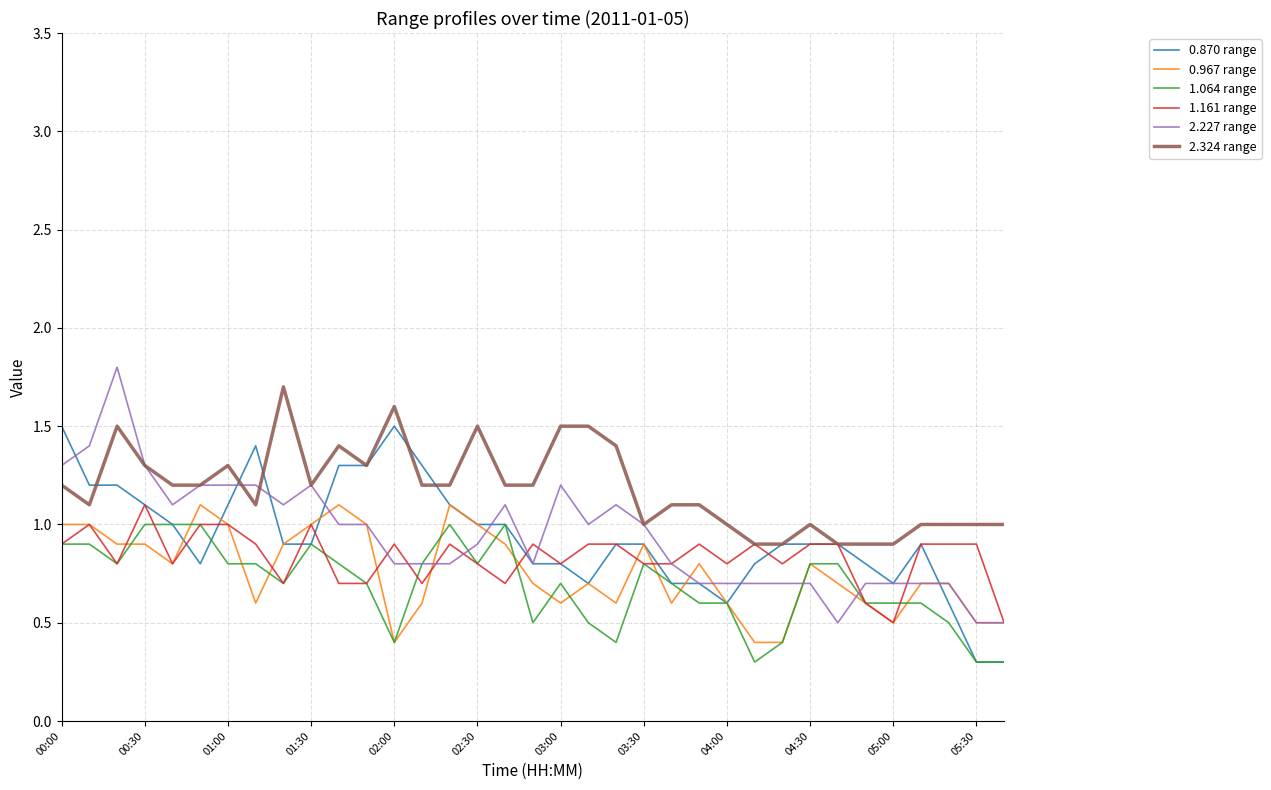

Which series has the widest spread of values?

2.227 range